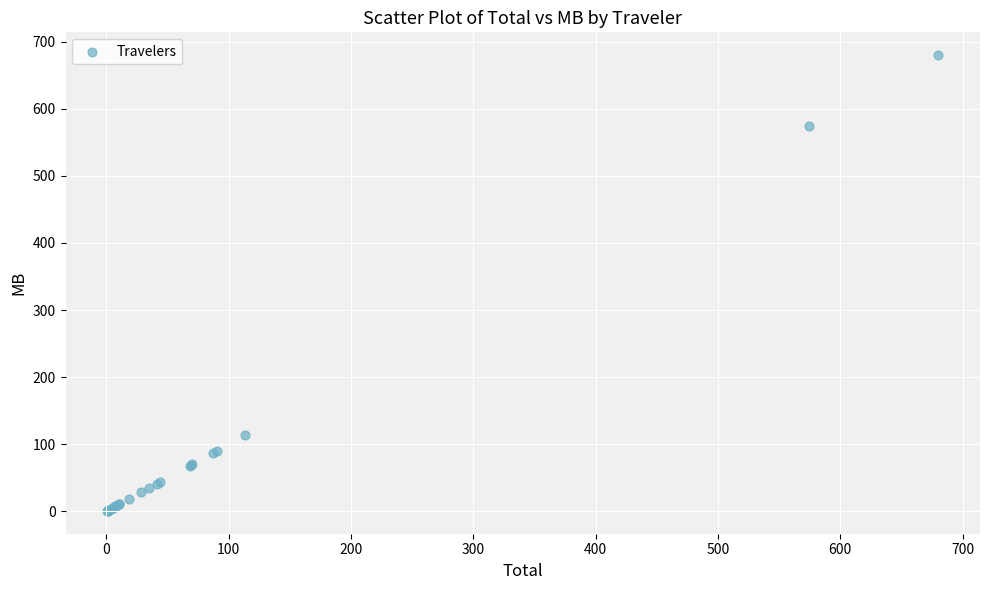

What Y value in the scatter plot is closest to 340?

113.6